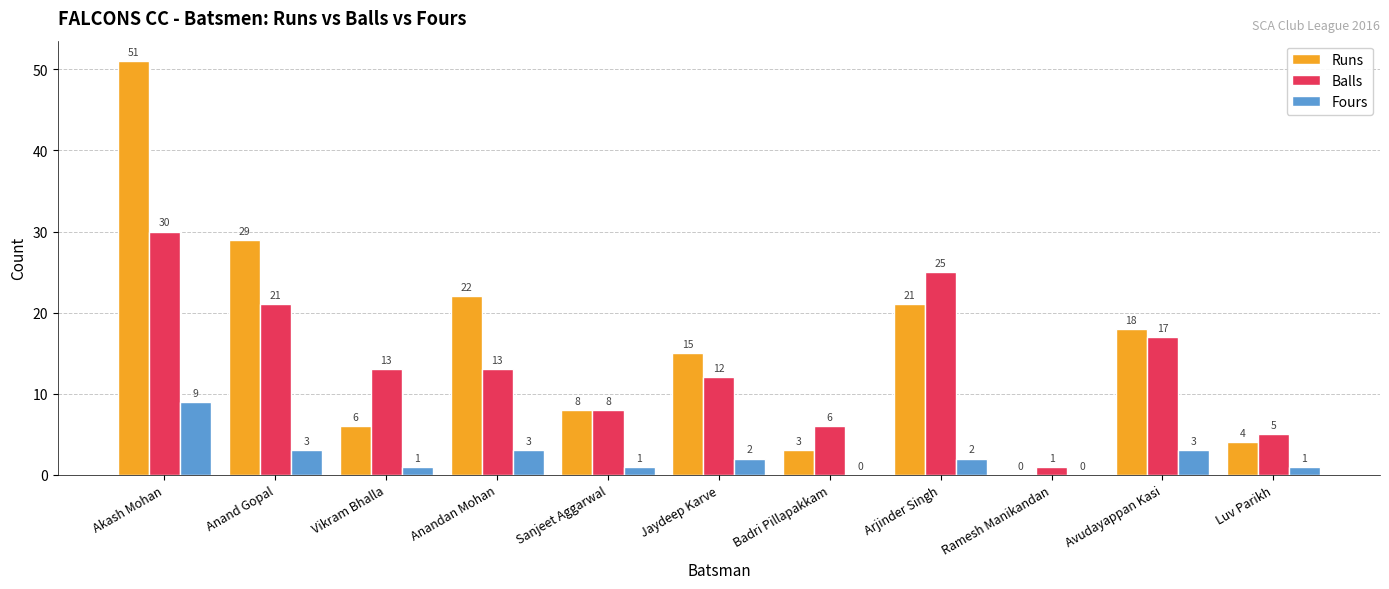

Is the value of Balls at Anand Gopal greater than the value of Fours at Anand Gopal?

Yes